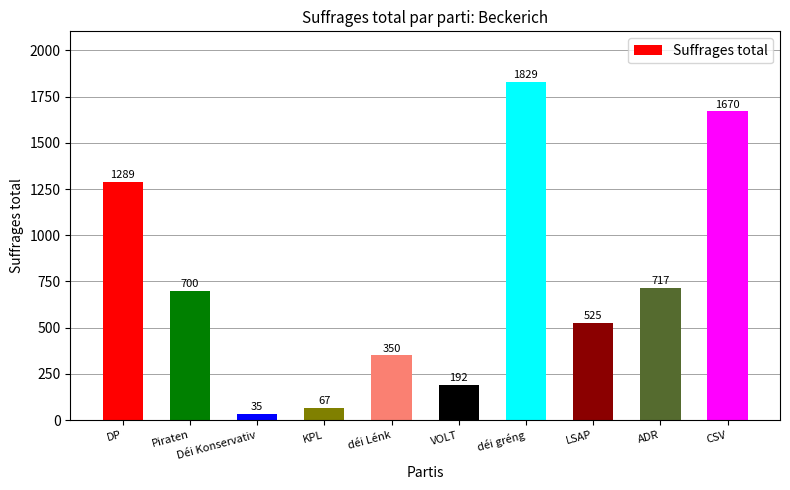

Which category has the highest value across all series?

déi gréng